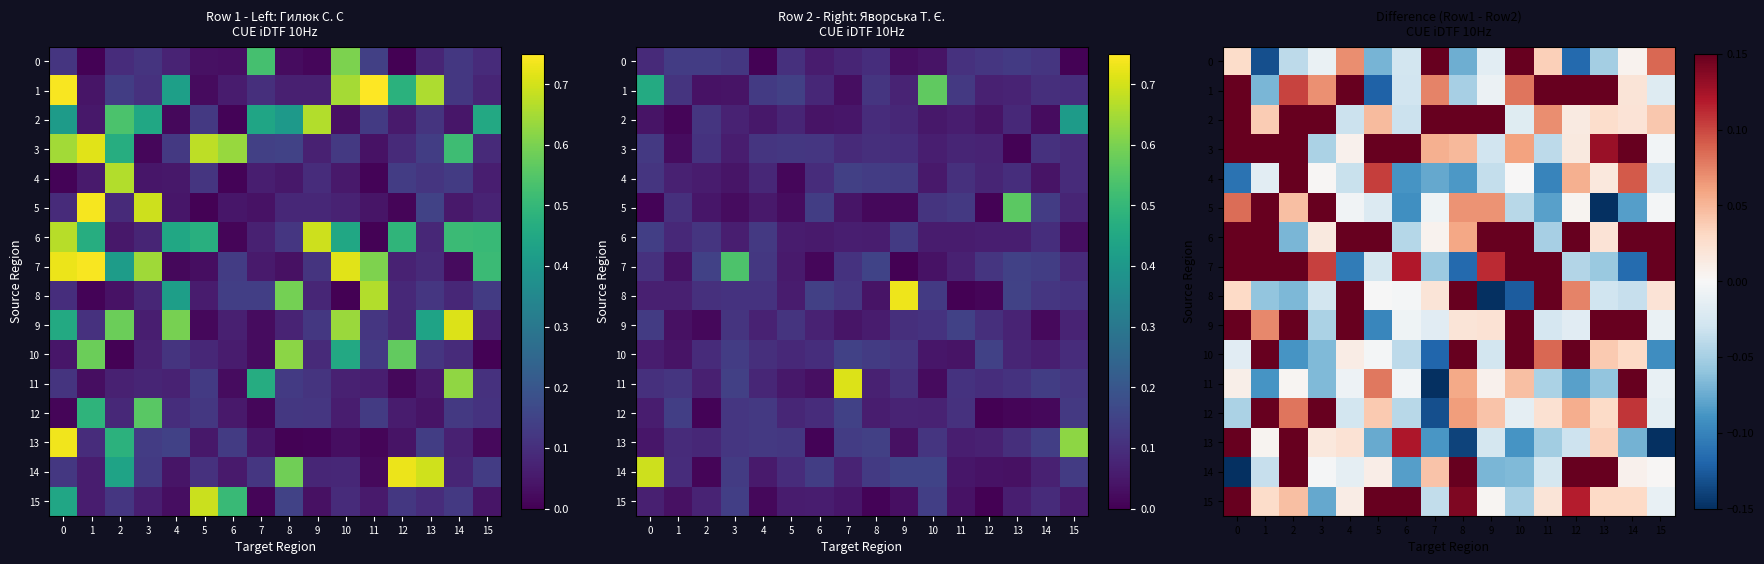

What is the sum of the 12 values at 7 and 5?

-0.1